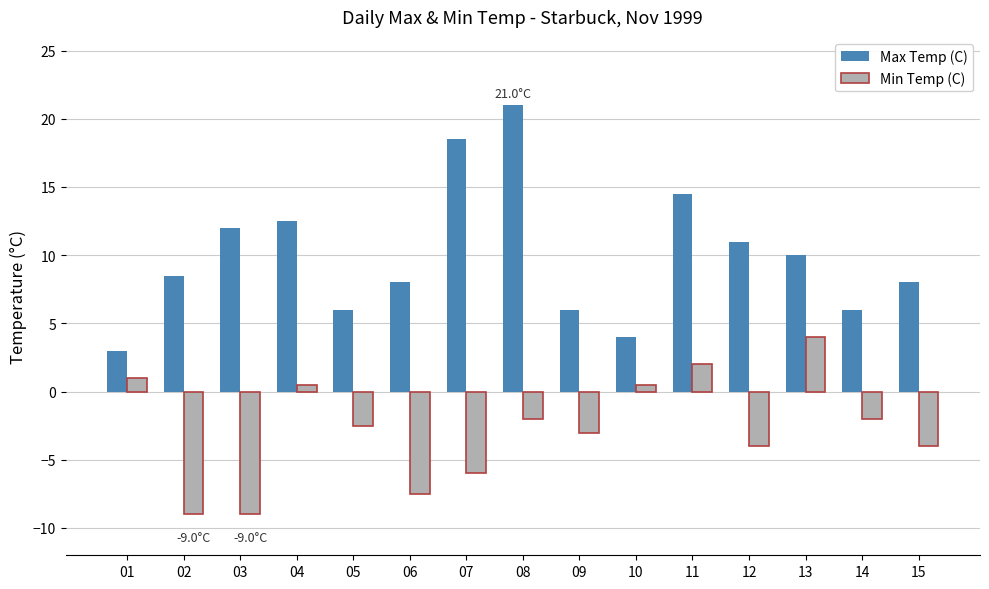

What value does the Min Temp (C) series have at 01?

1.0